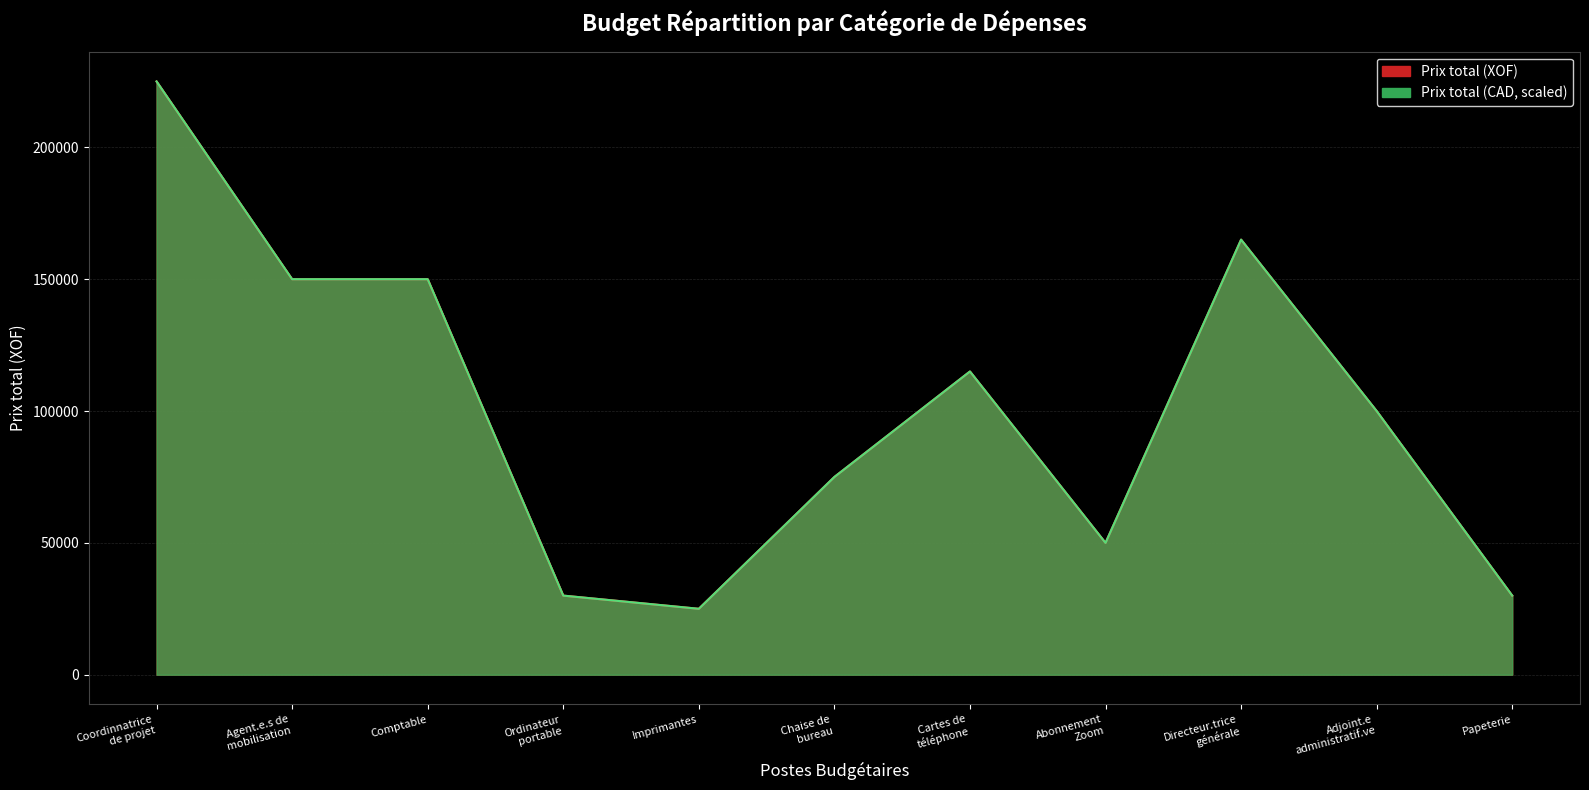

Reading left to right, what are all the values shown in this chart?

Prix total (XOF): 225000	150000	150000	30000	25000	75000	115000	50000	165000	100000	30000
Prix total (CAD): 225000	150000	150000	30000	25000	75000	115000	50000	165000	100000	30000